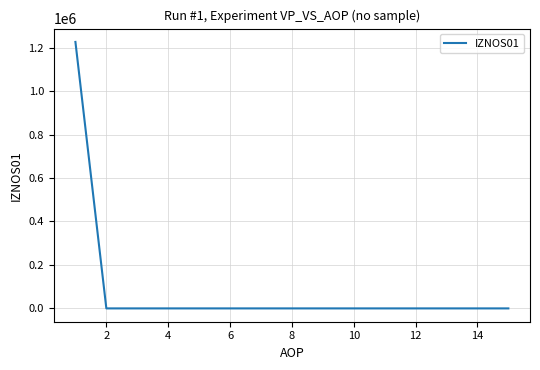

What is the maximum value shown in the chart?

1225919.4